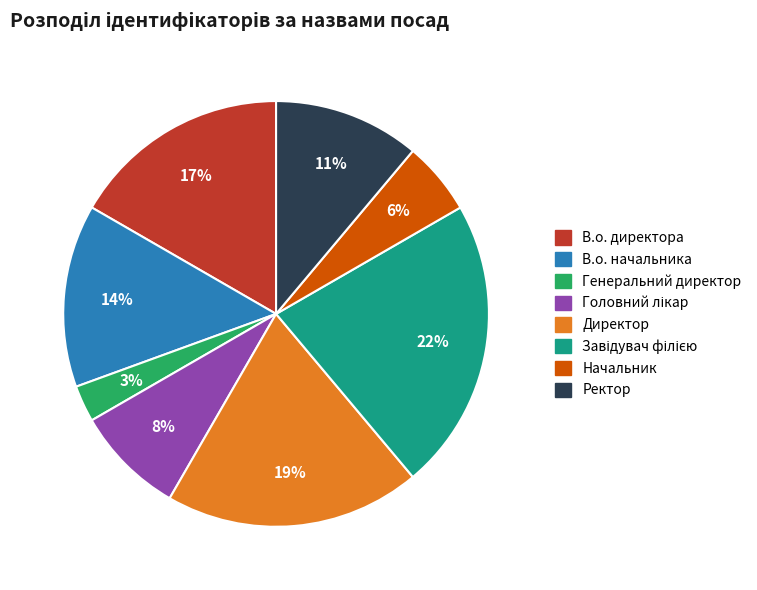

Does any single category account for the majority?

No